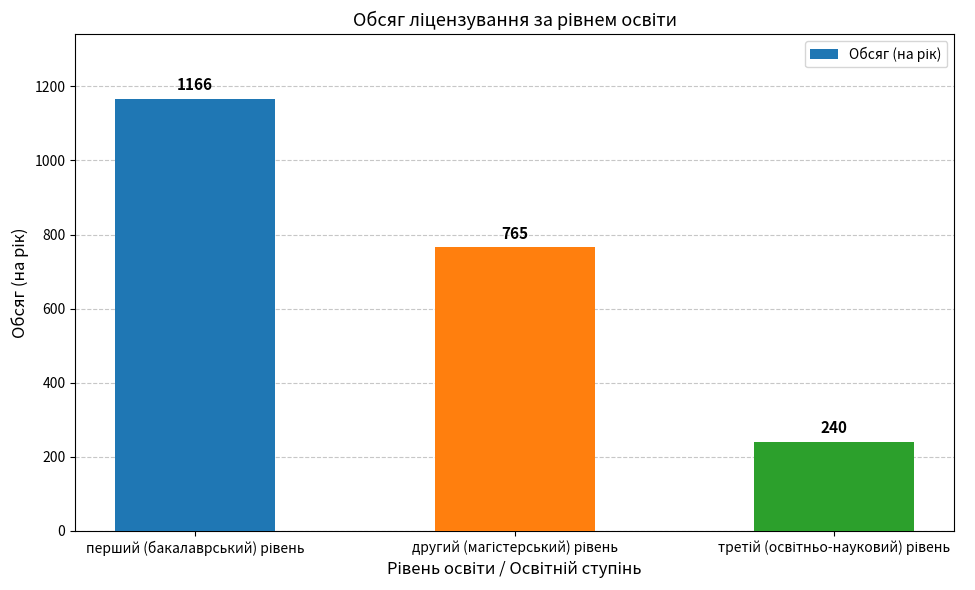

Does the chart contain any negative values?

No